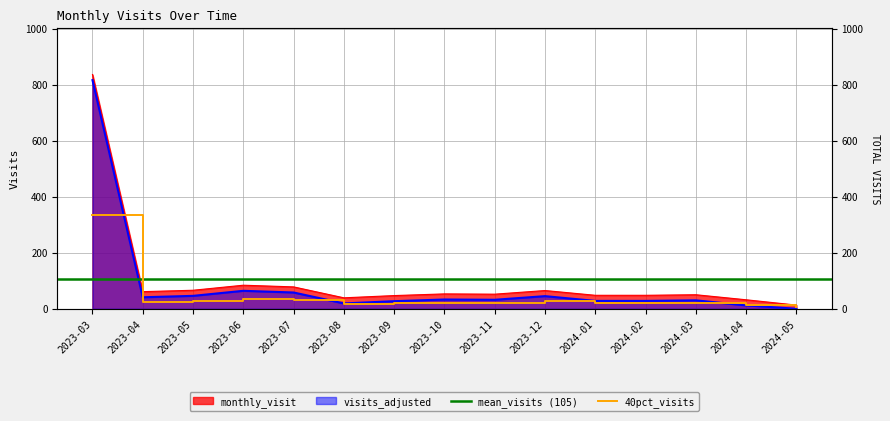

Reading left to right, extract all data points from this chart.

2023-03=836	2023-04=61	2023-05=66	2023-06=84	2023-07=78	2023-08=39	2023-09=47	2023-10=53	2023-11=52	2023-12=65	2024-01=48	2024-02=48	2024-03=50	2024-04=32	2024-05=13